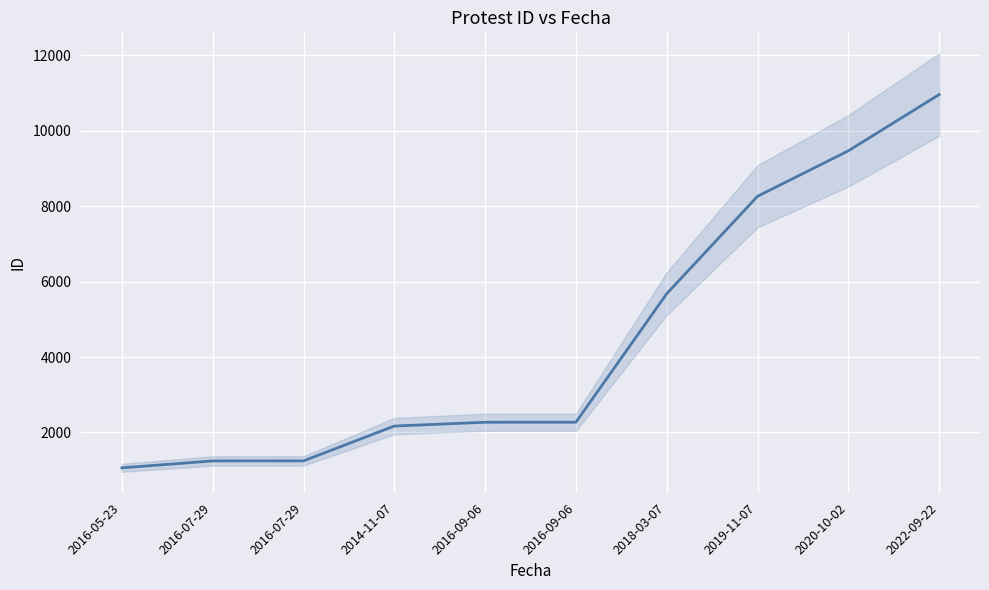

What is the average value?

4463